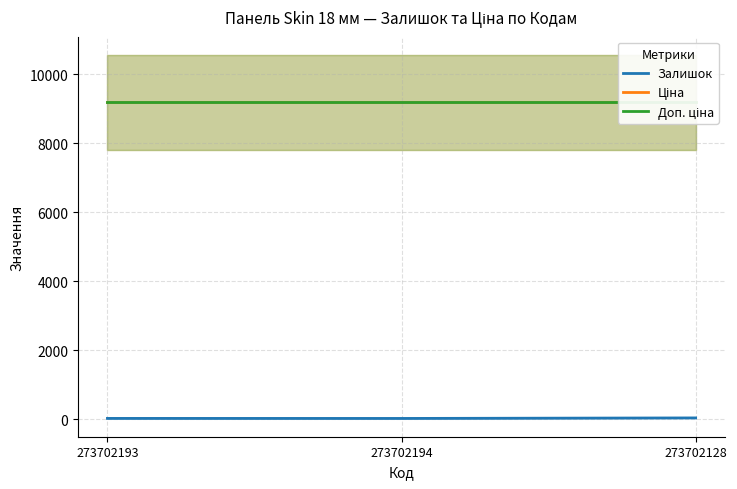

What is the label of the 2nd point from the left?

273702194